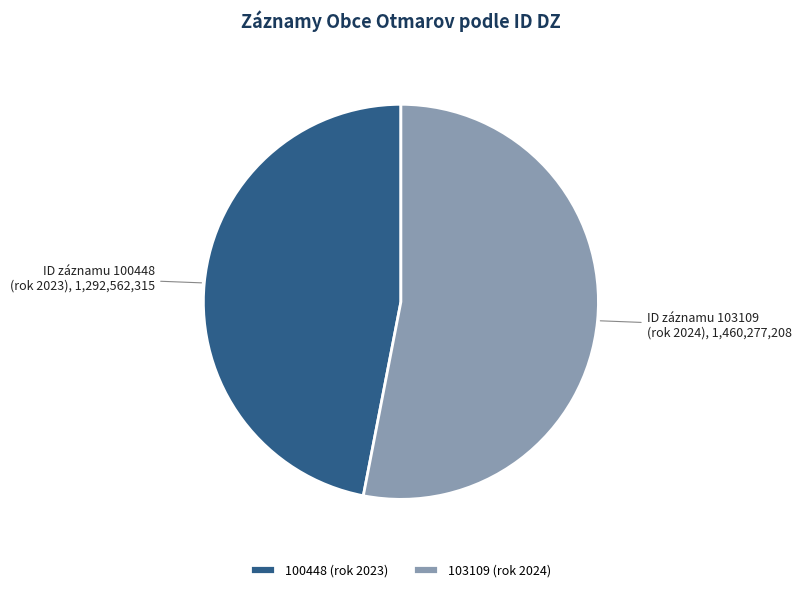

Which category has the biggest portion of the pie?

103109 (rok 2024)